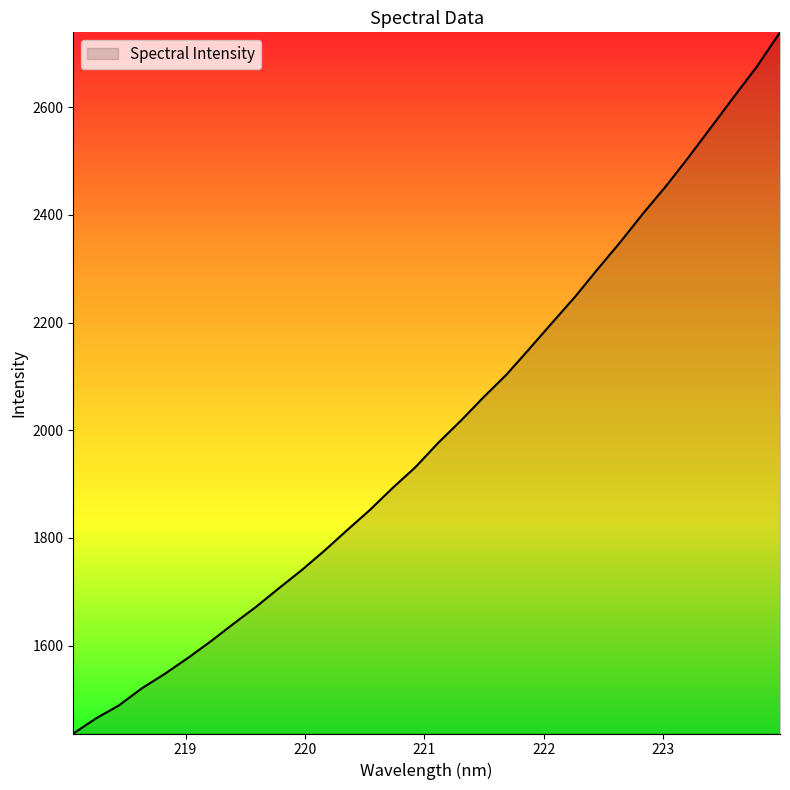

What is the difference between the maximum and minimum values?

1302.7